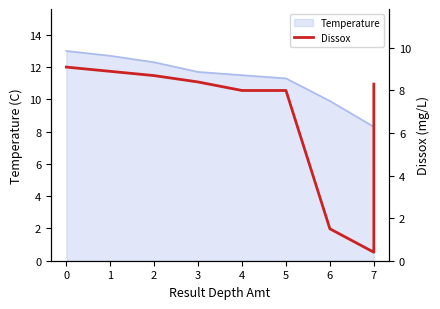

How many values are below 8?

2